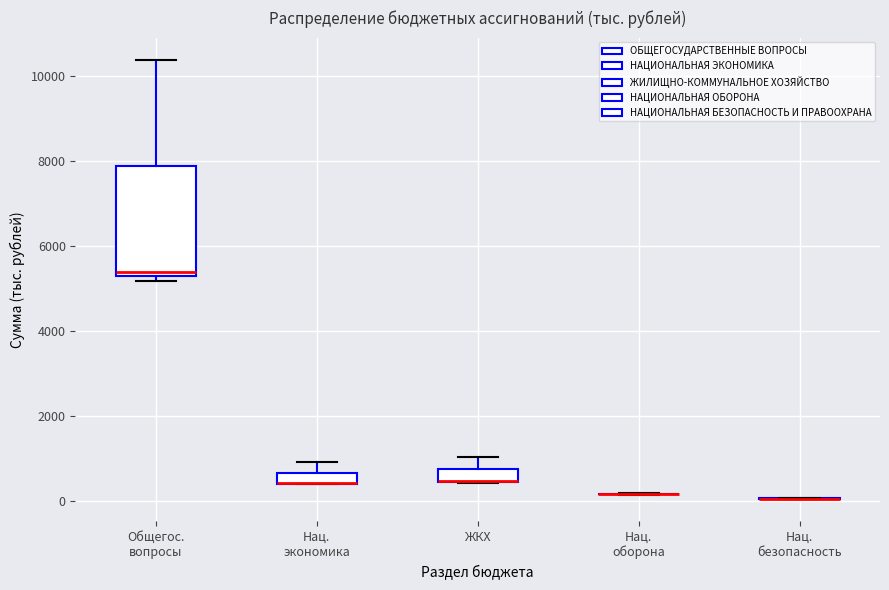

Which box is the tallest, from its lower edge to its upper edge?

Общегос. вопросы